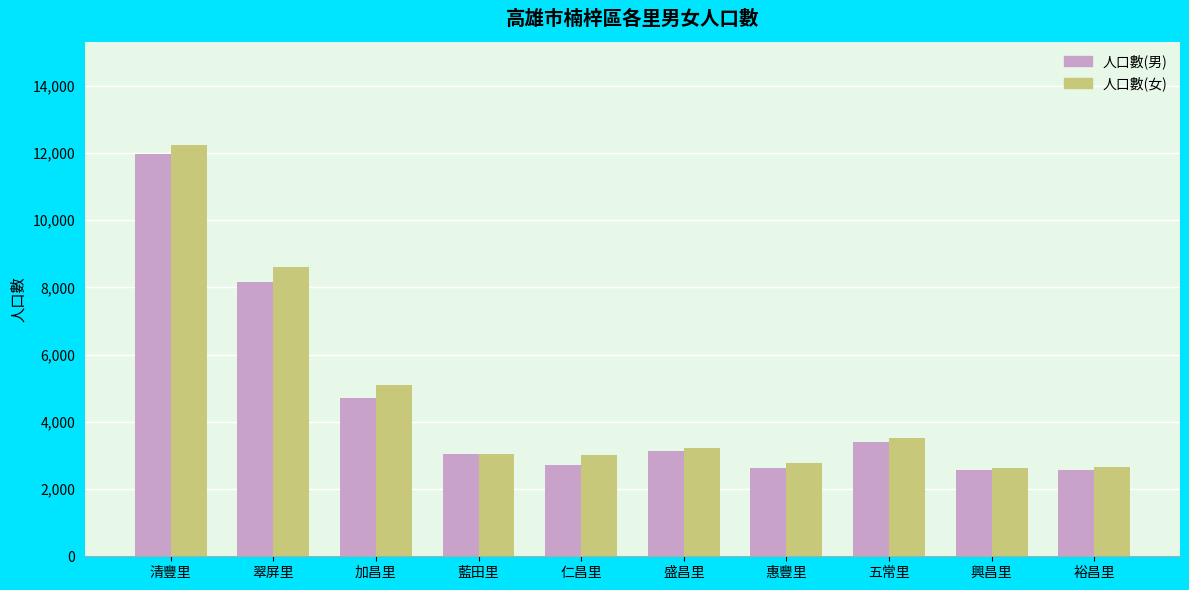

What is the label of the 1st bar from the left?

清豐里